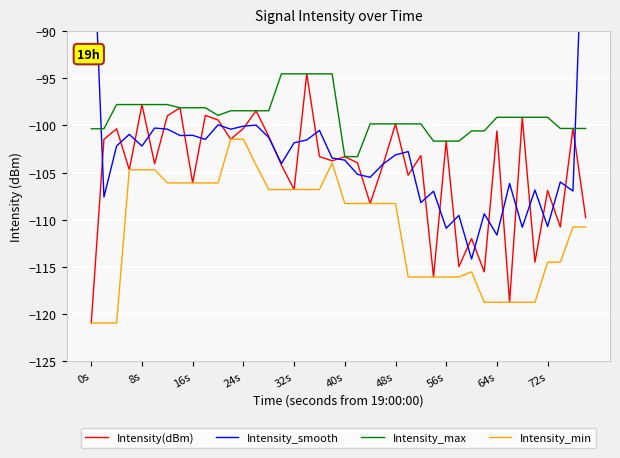

In Intensity_min, how many points are higher than both neighbors (excluding endpoints)?

2